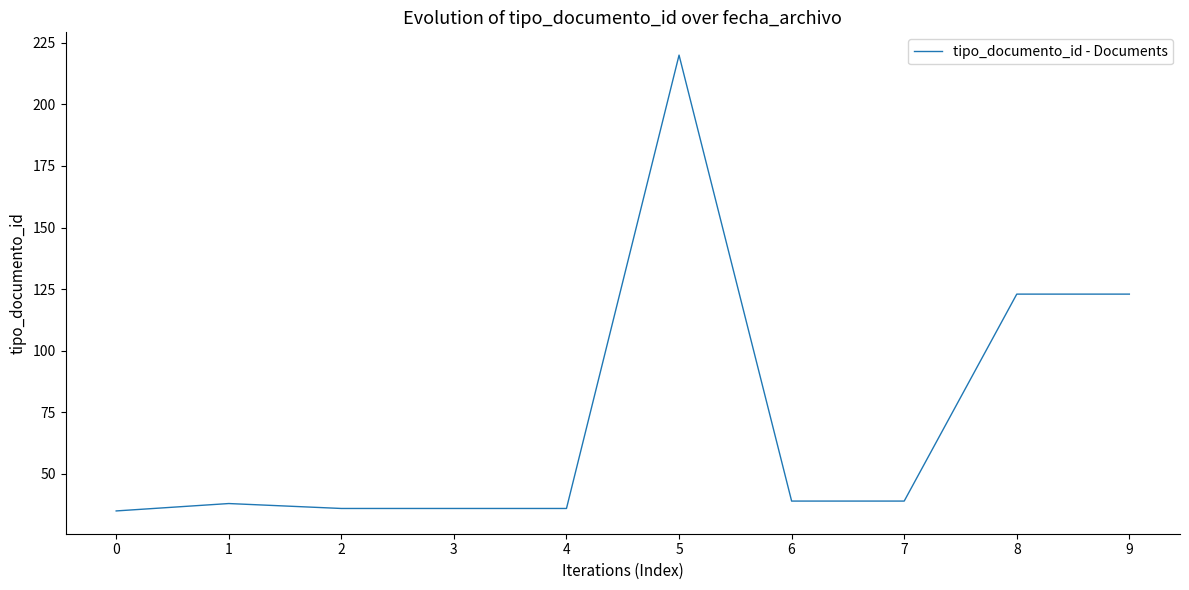

The value at 0 is 19. True or false?

False